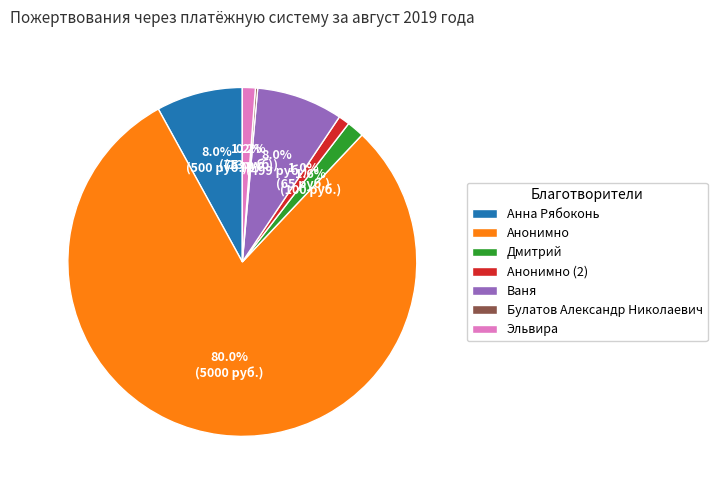

To the nearest percent, what is the difference between the largest and smallest slice percentages?

80%